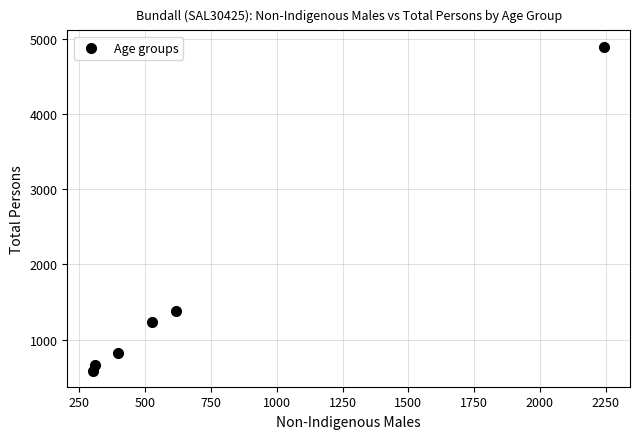

What is the average Y value?

1598